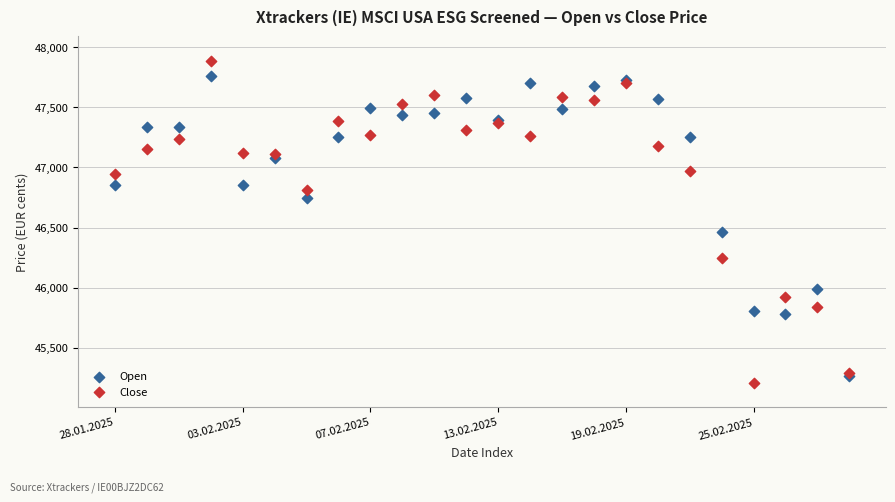

Across all series, what Y value is closest to 46548?

46466